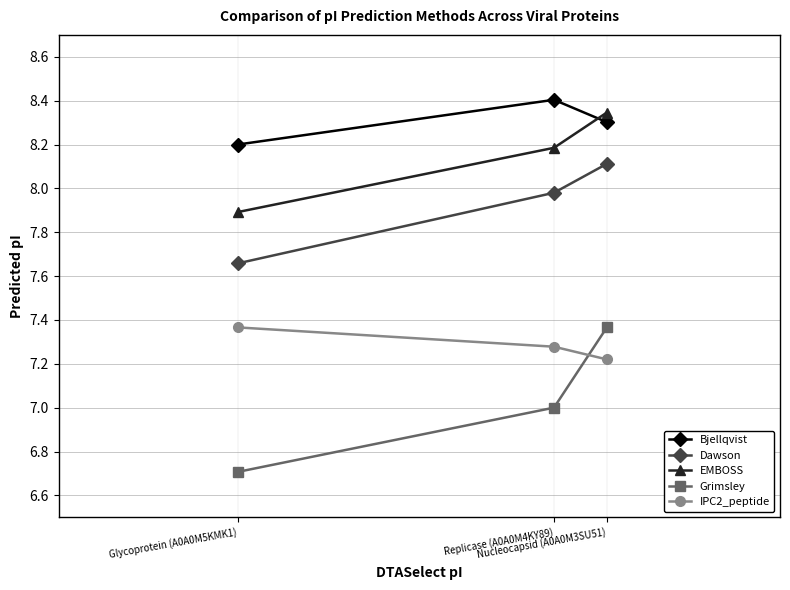

Which category has the lowest value across all series?

Glycoprotein (A0A0M5KMK1)